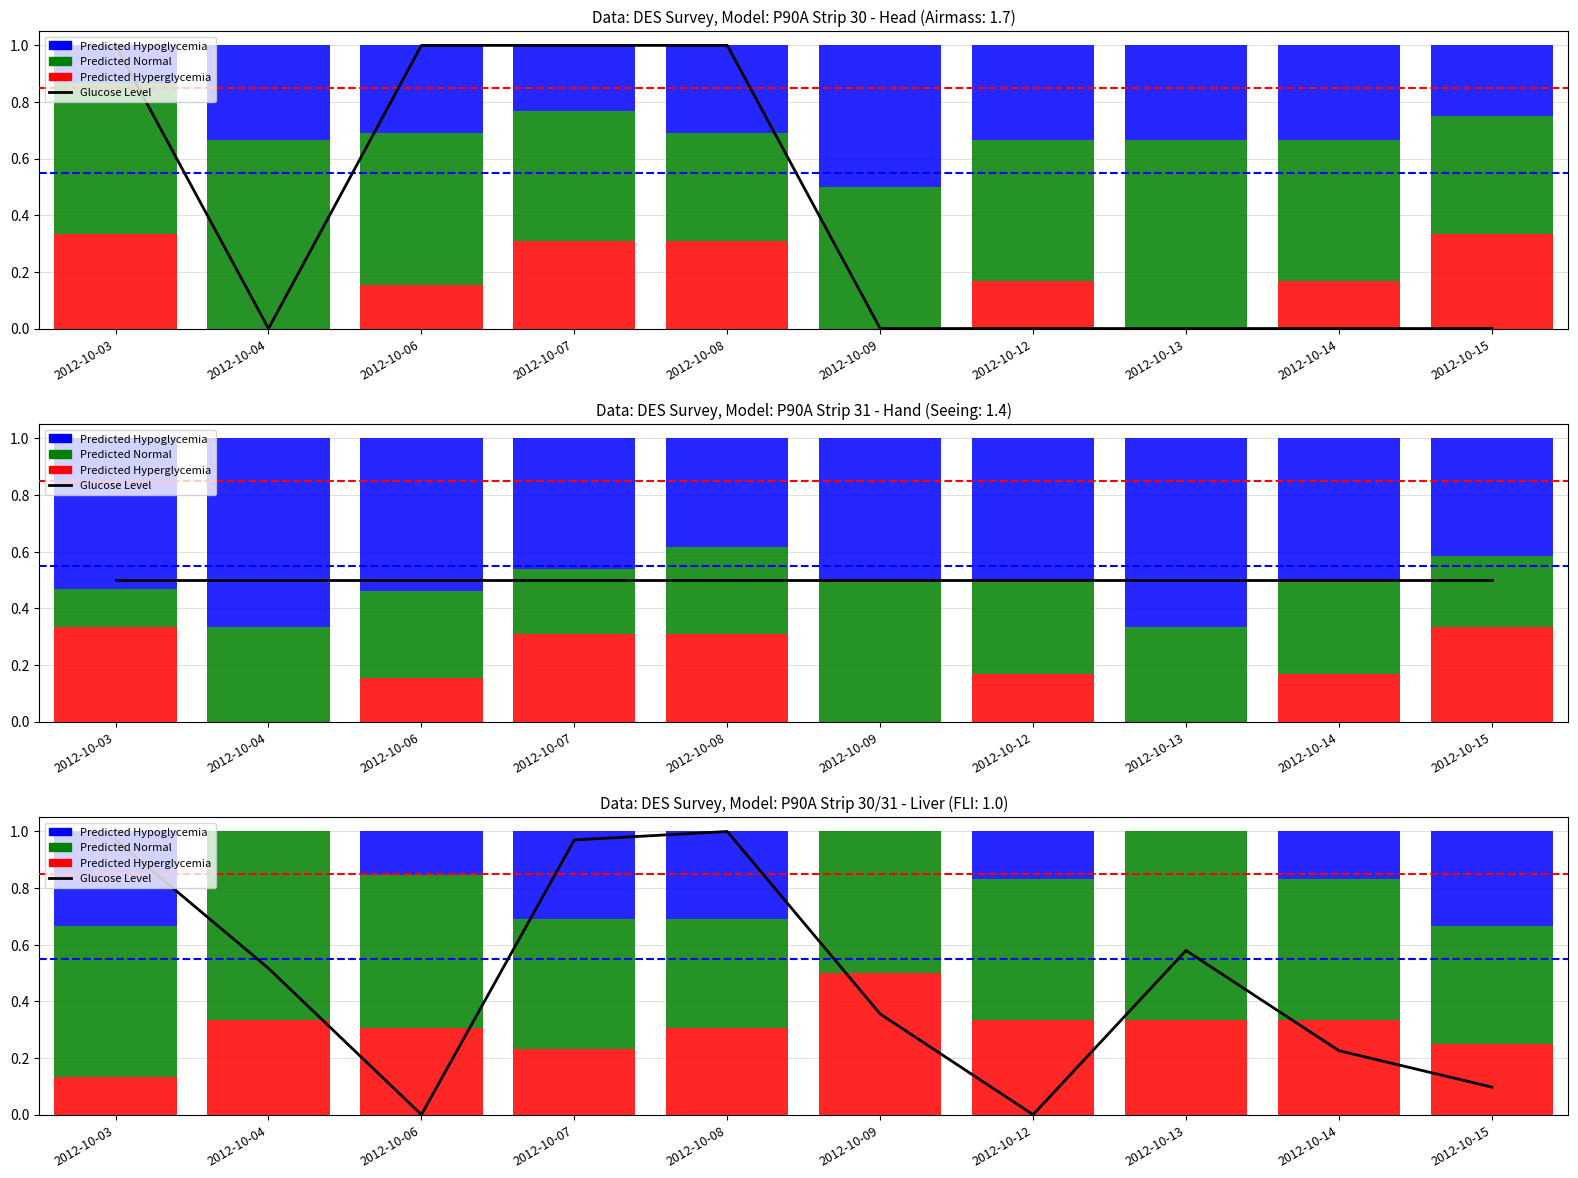

What is the difference between the maximum and second lowest values?

1.0